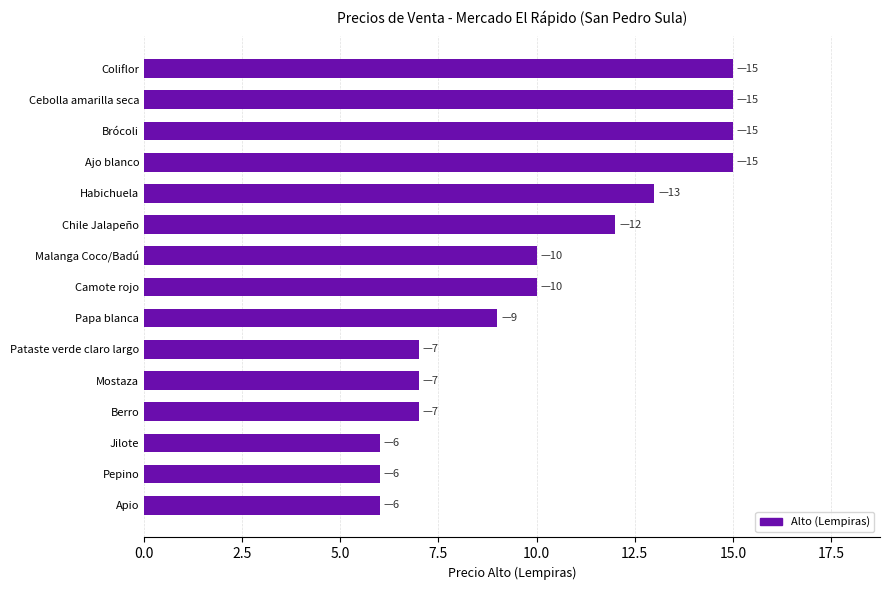

What is the change in value from Berro to Brócoli?

+8